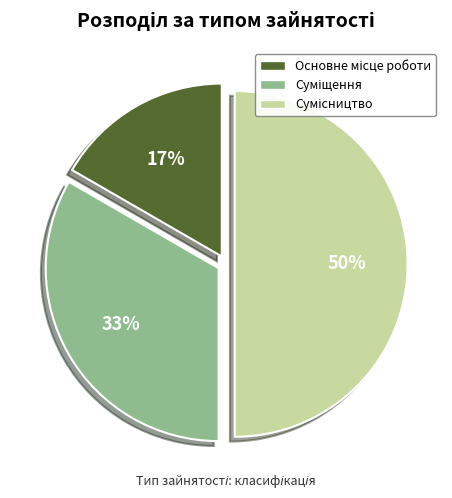

To the nearest percent, what is the average slice percentage?

33%